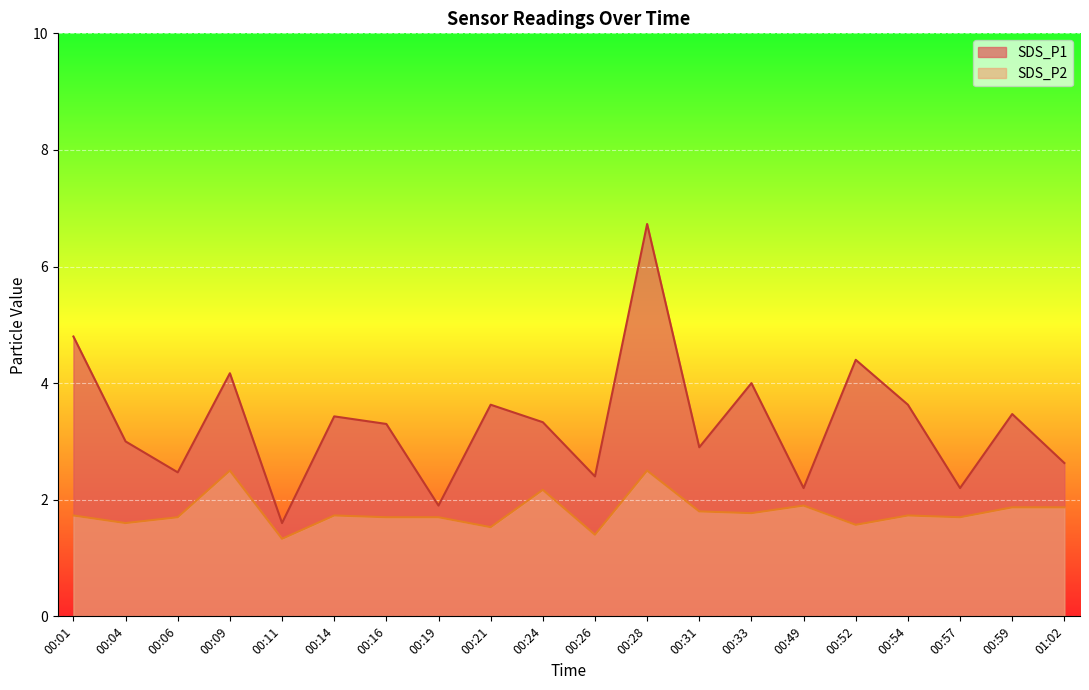

Rank the series at 00:14 from highest to lowest value.

SDS_P1, SDS_P2